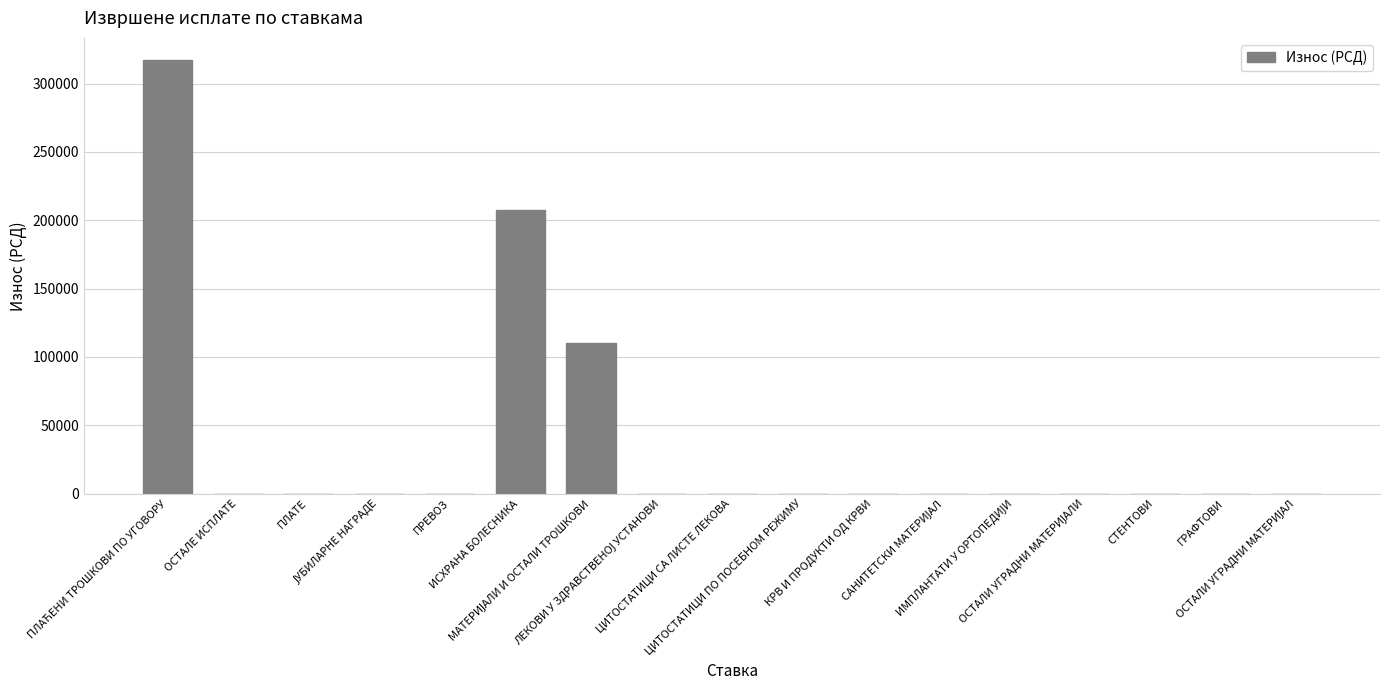

What is the greatest value displayed?

317603.1